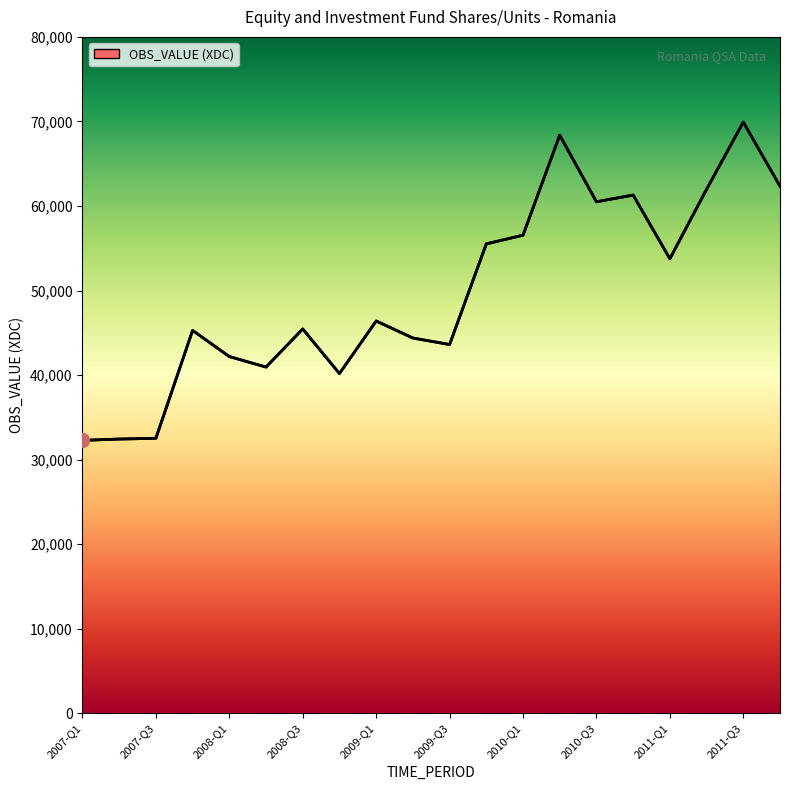

What is the value of the 6th point from the left?

40949.3